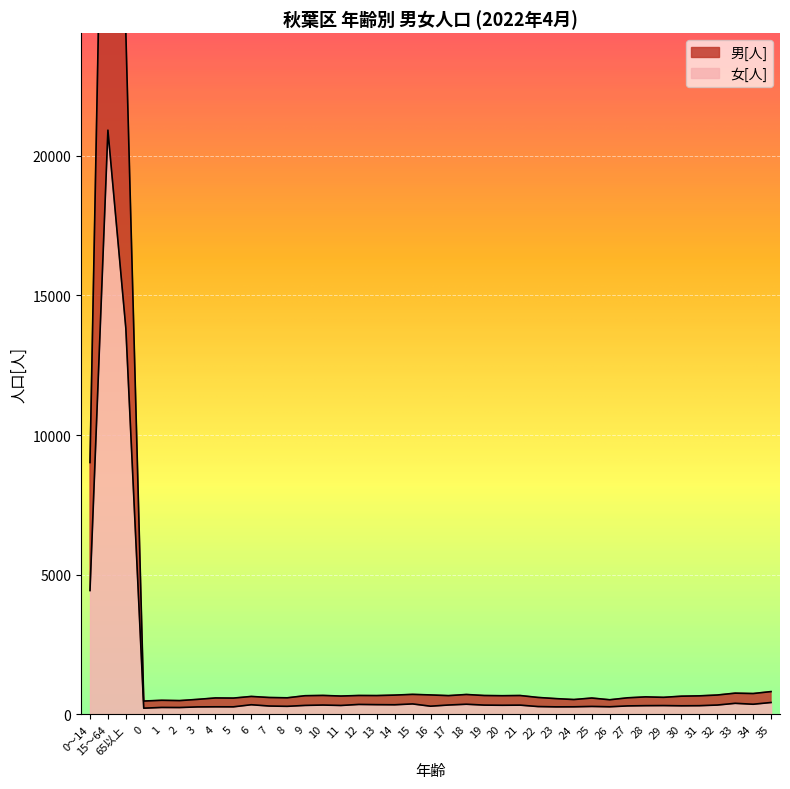

Between 19 and 31, which series saw the biggest shift?

女[人]